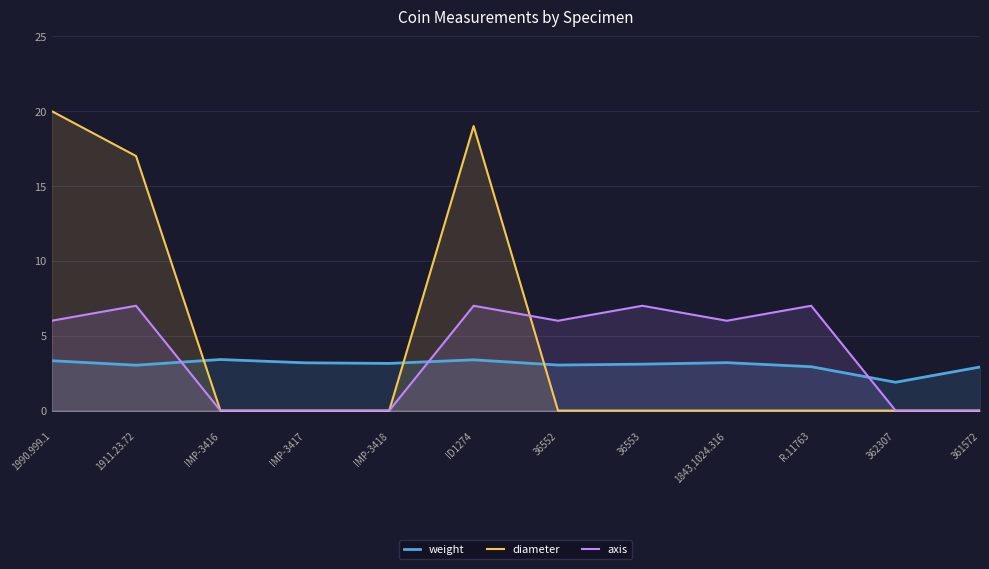

What is the sum of all weight values?

36.6